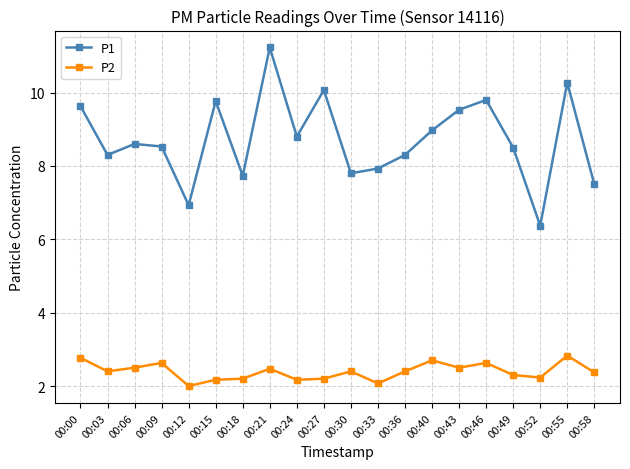

At 00:40, list the series in order from smallest to largest.

P2, P1